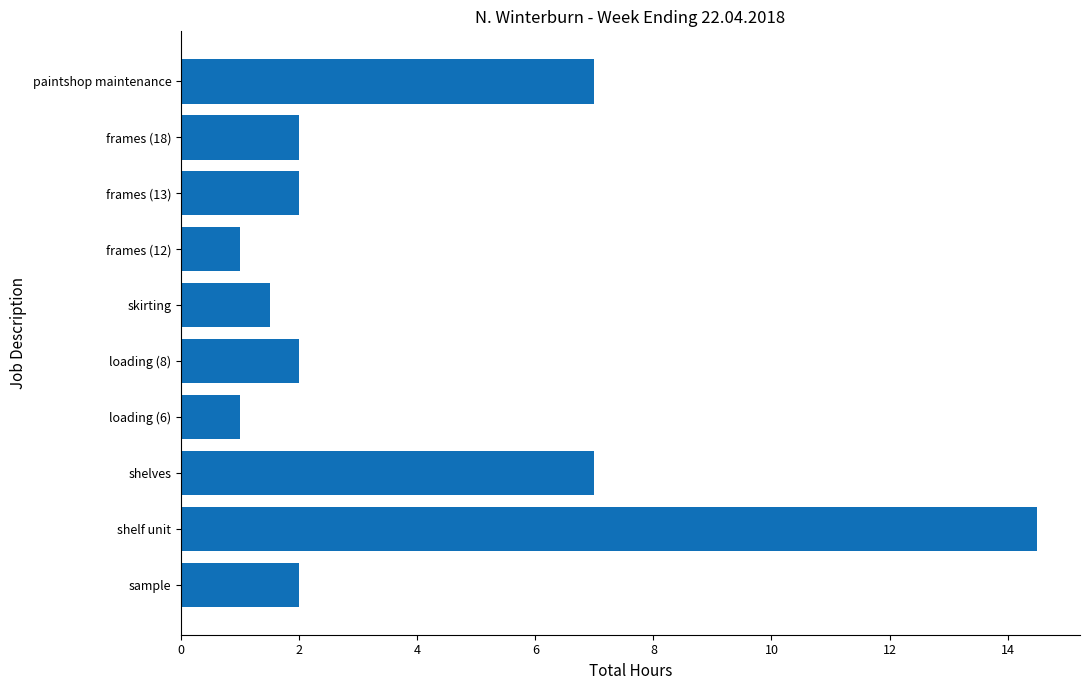

Are the bars grouped side by side (vs. stacked)?

No